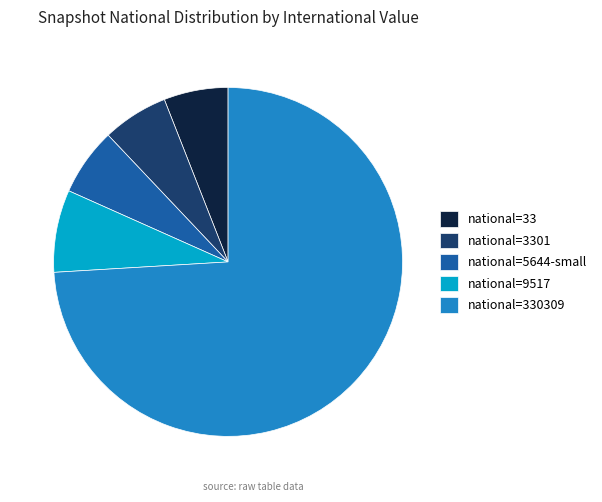

Which category has the biggest portion of the pie?

national=330309